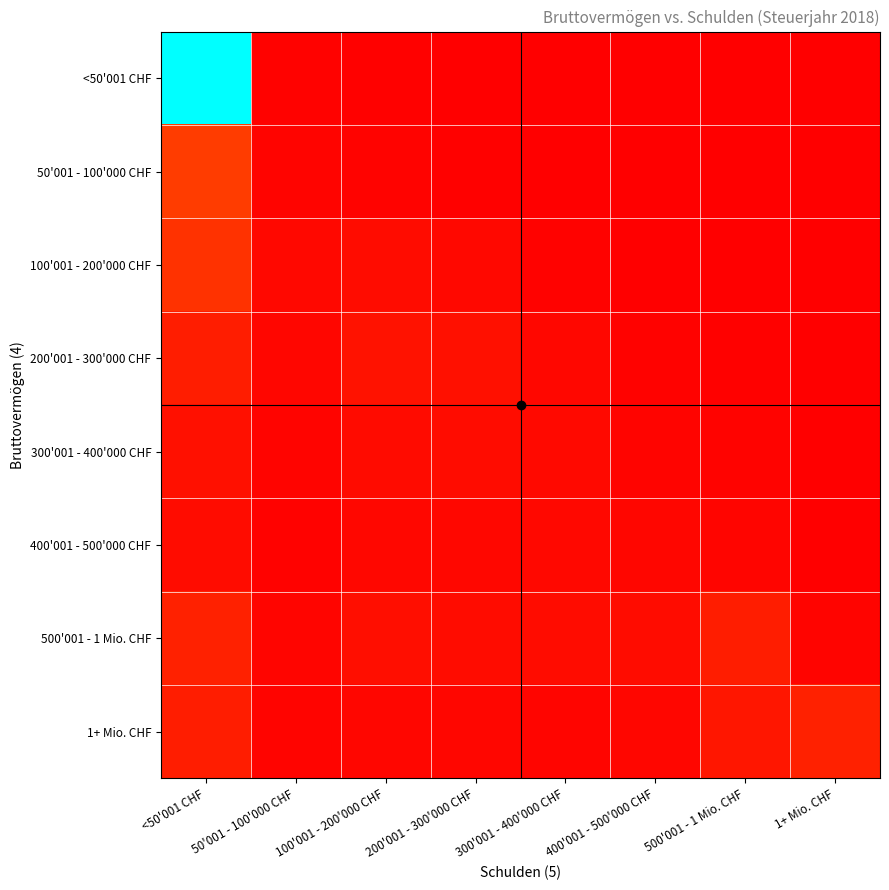

Which series has the largest total across all categories?

<50'001 CHF